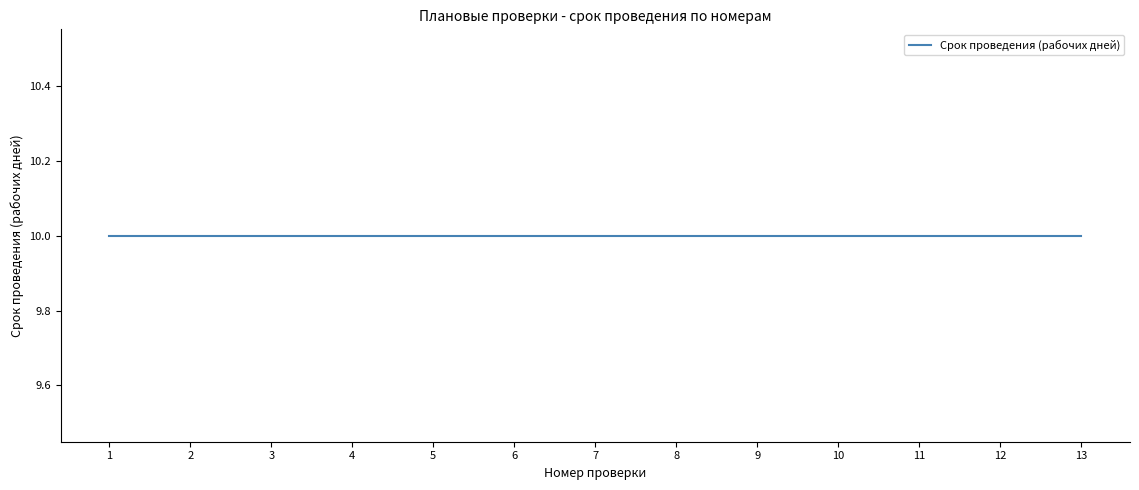

What value does the data have at 6, to the nearest 10?

10